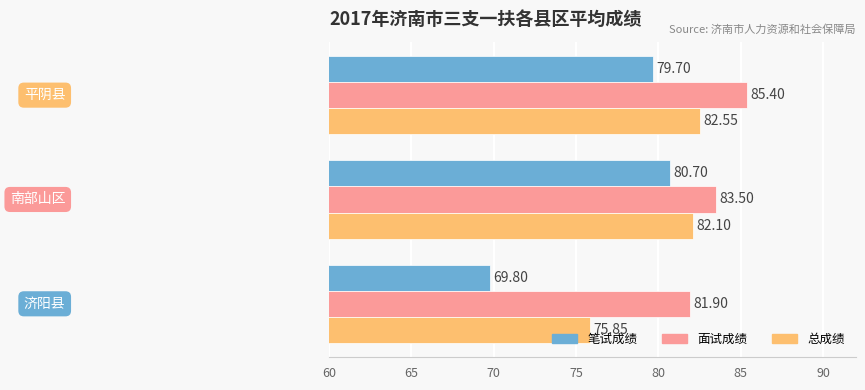

Rank the series by their maximum value, from highest to lowest.

面试成绩, 总成绩, 笔试成绩